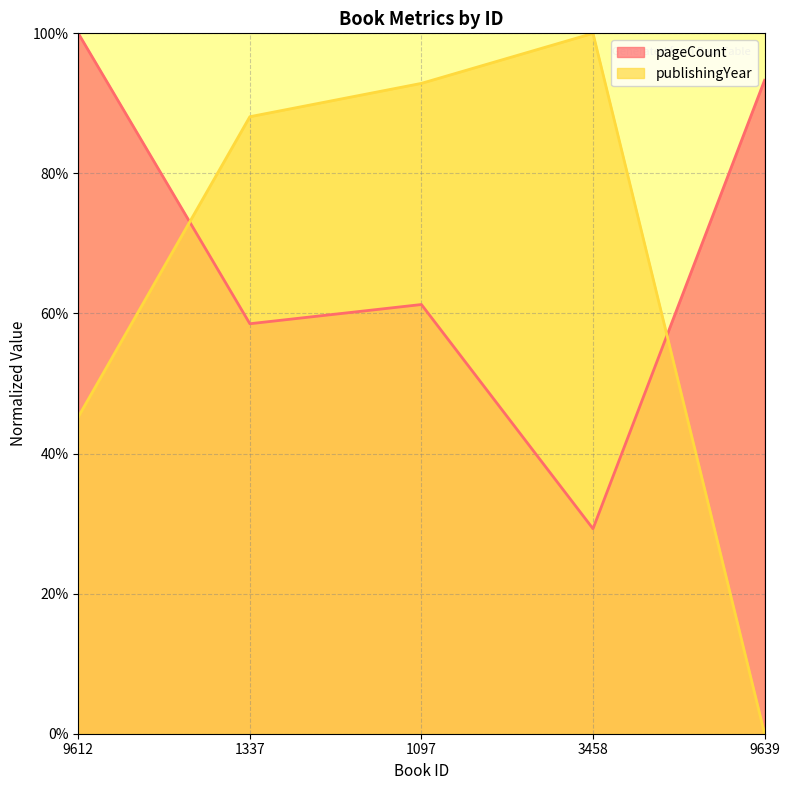

At which category does the chart reach its peak across all series?

9612